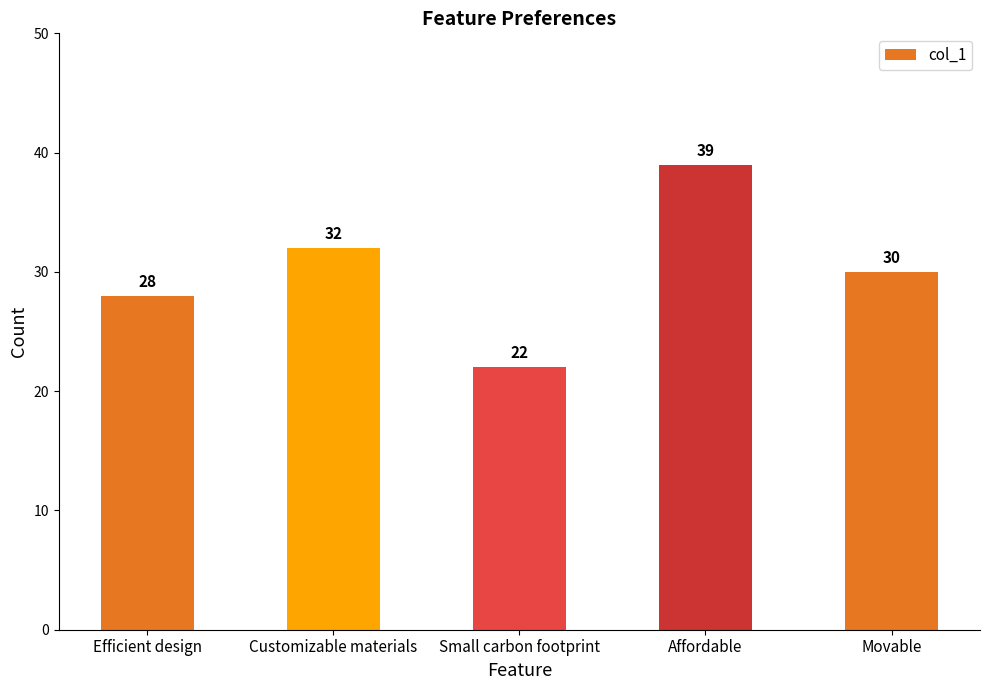

How many bars are there in total?

5